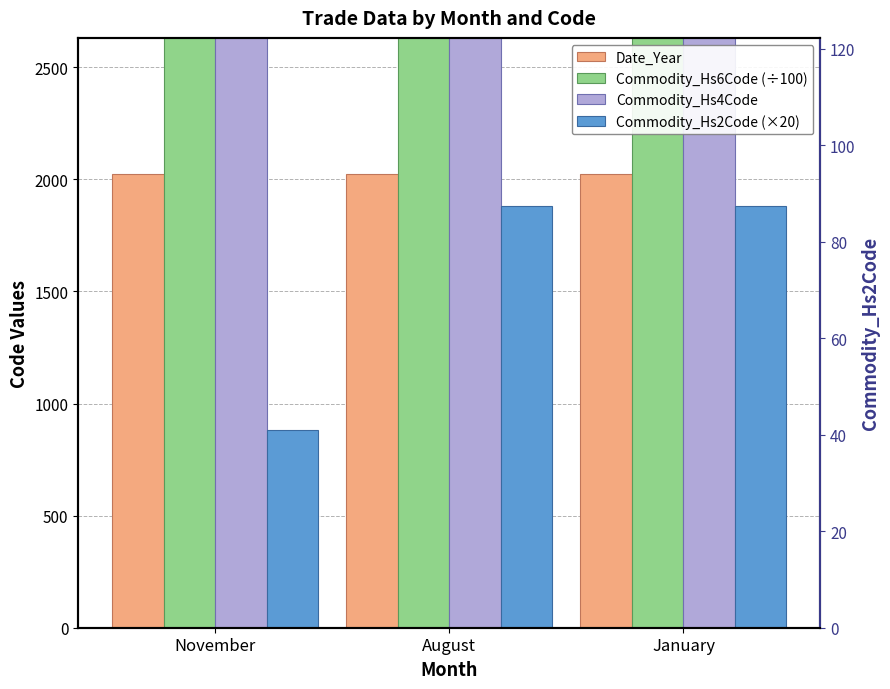

What are all the series names shown in the legend?

Date_Year, Commodity_Hs6Code (÷100), Commodity_Hs4Code, Commodity_Hs2Code (×20)